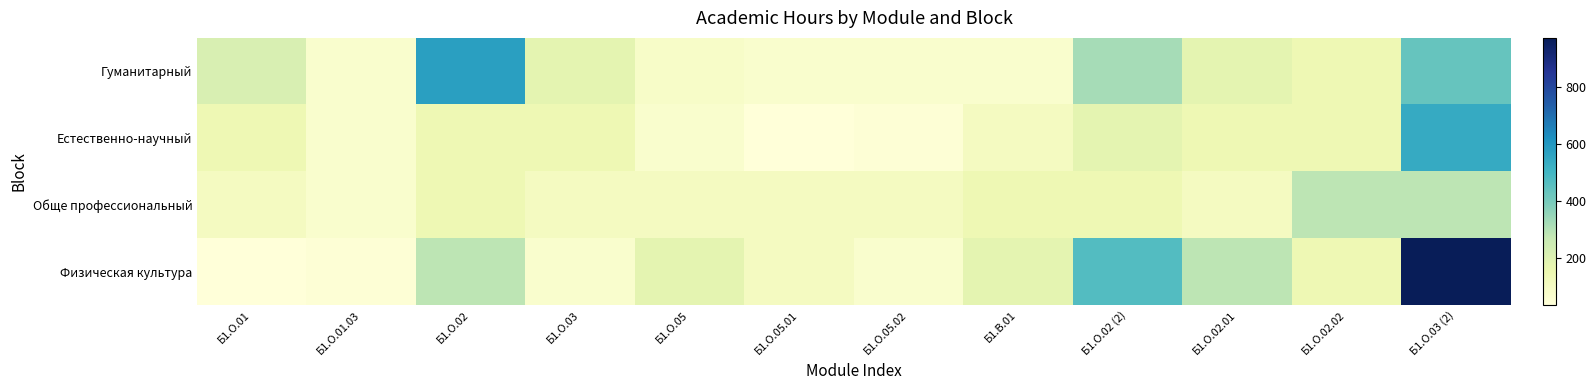

Between Б1.О.05.02 and Б1.О.03 (2), which series saw the biggest shift?

Физическая культура